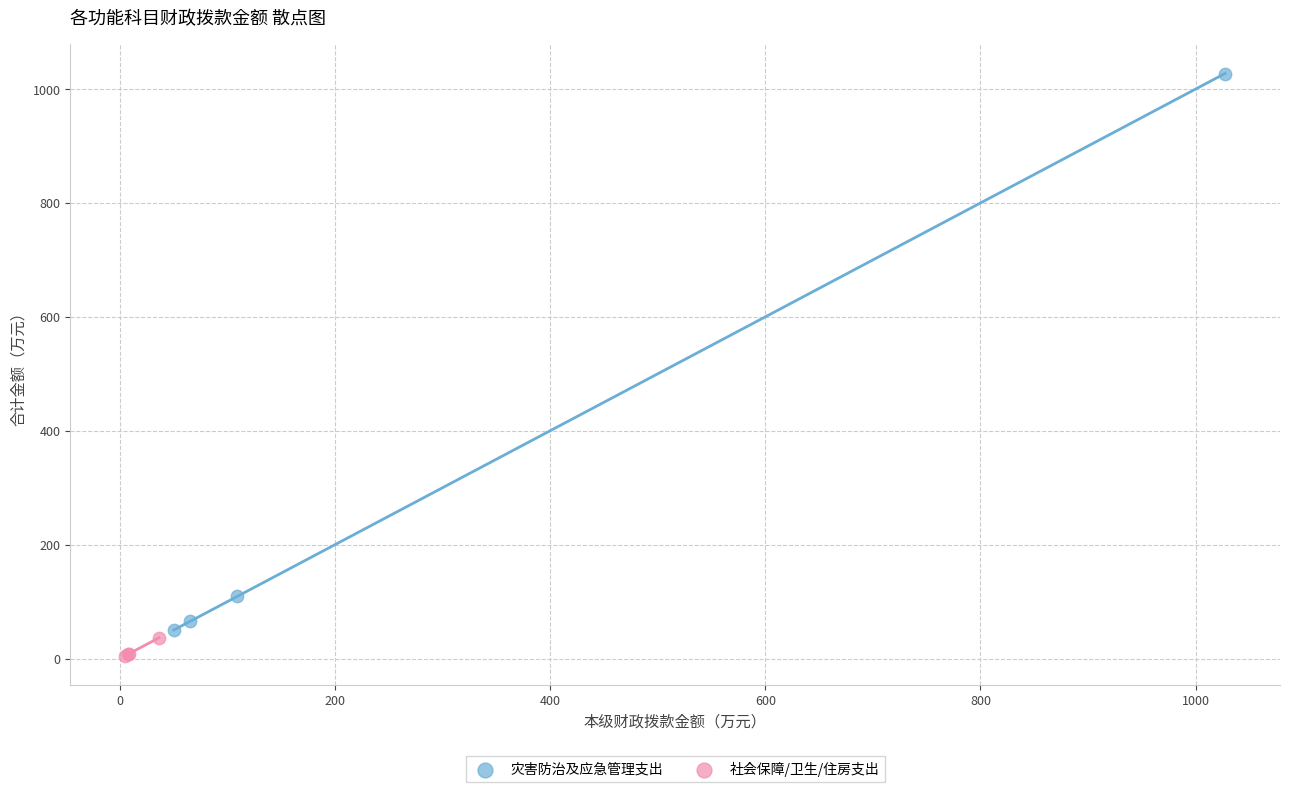

Which series reaches the maximum Y coordinate?

灾害防治及应急管理支出